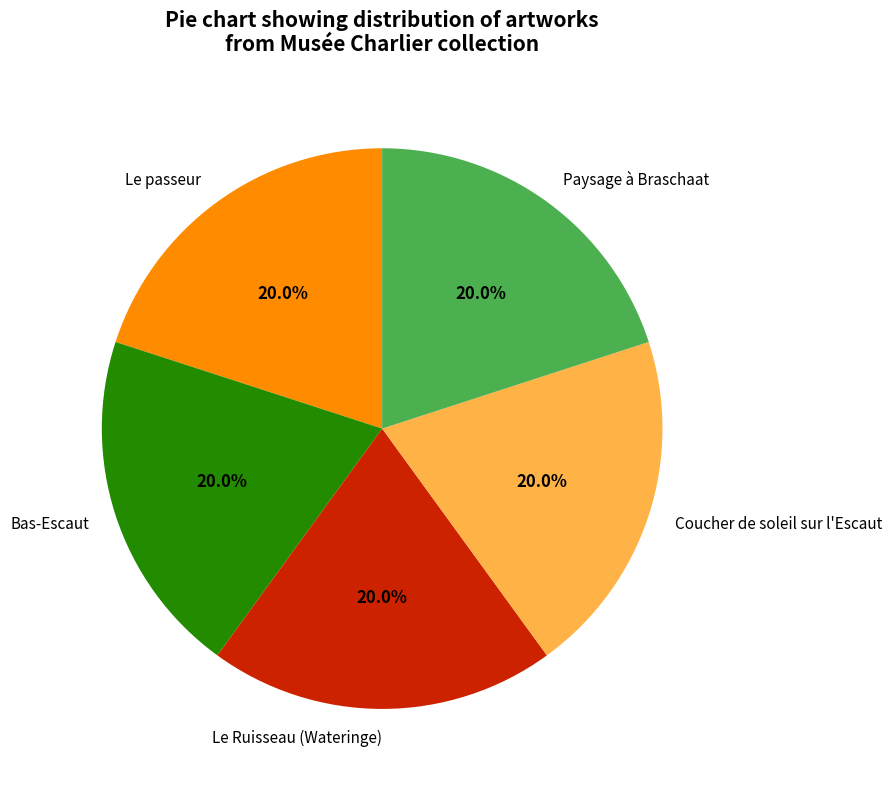

To the nearest percent, what is the combined percentage of Coucher de soleil sur l'Escaut and Le Ruisseau (Wateringe)?

40%